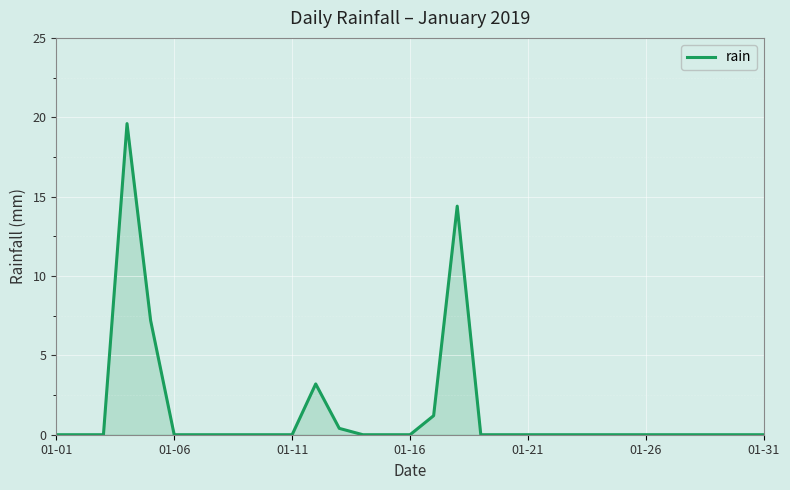

What is the difference between the maximum and minimum values?

19.6